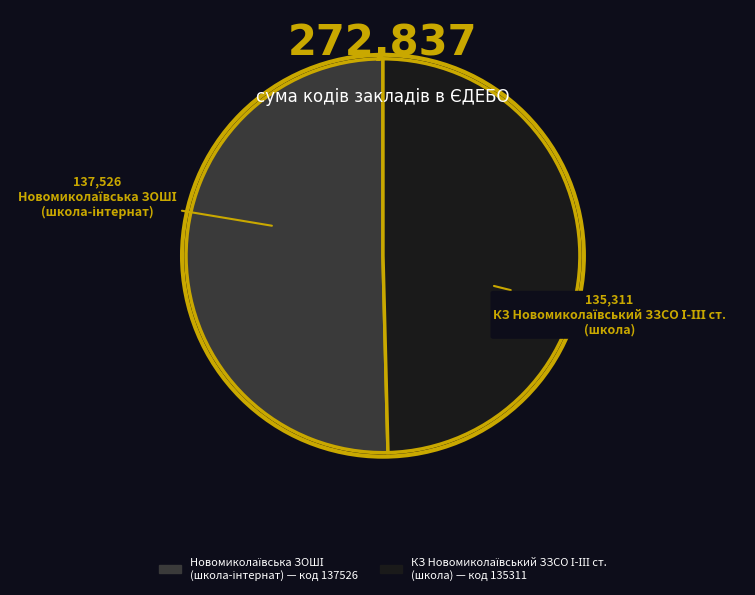

Is there a majority slice in this chart?

Yes